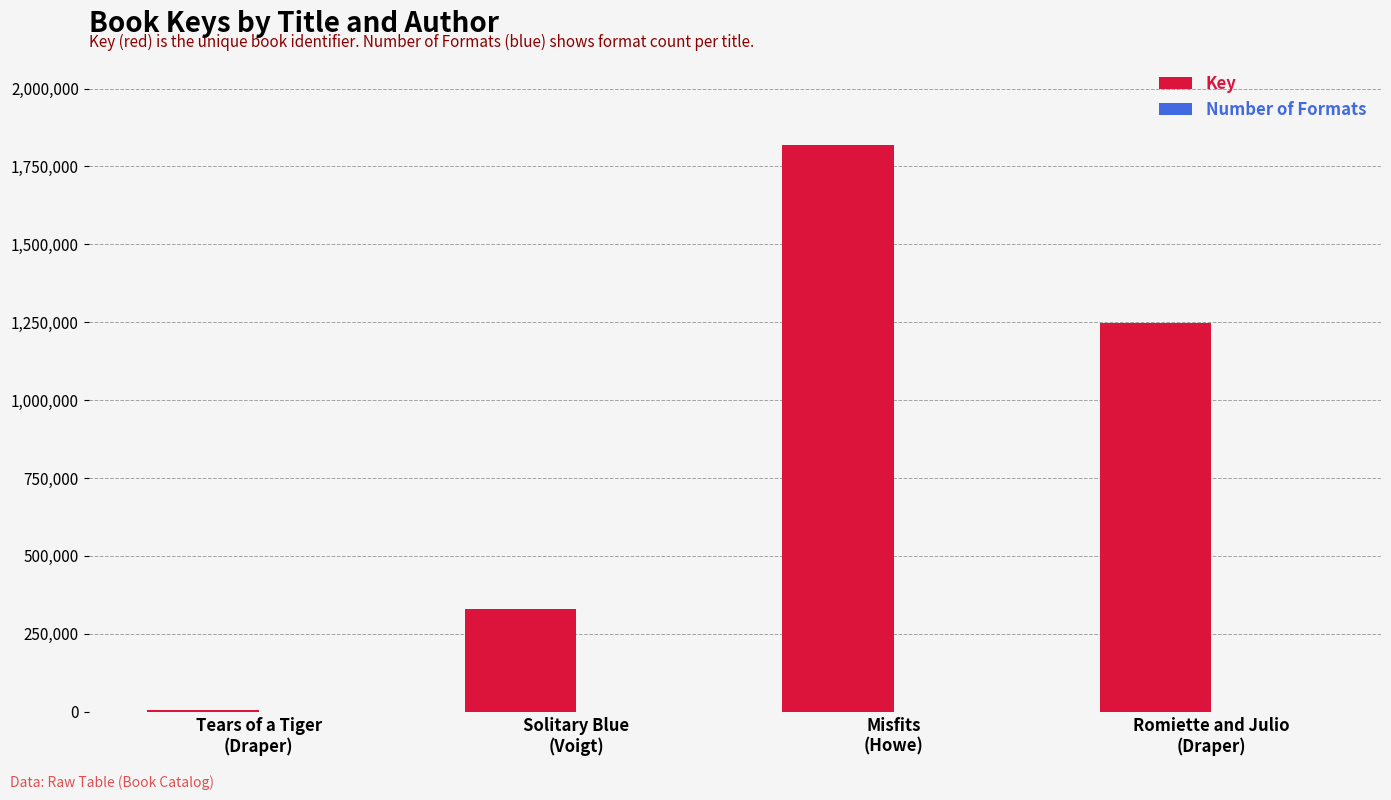

How many groups of bars are there?

4